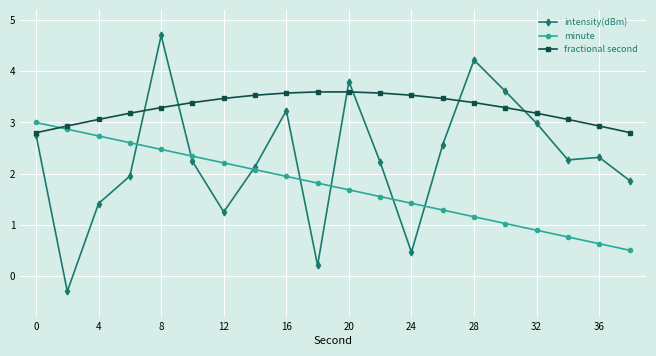

What is the value of the minute point at the 10th from the left?

1.8